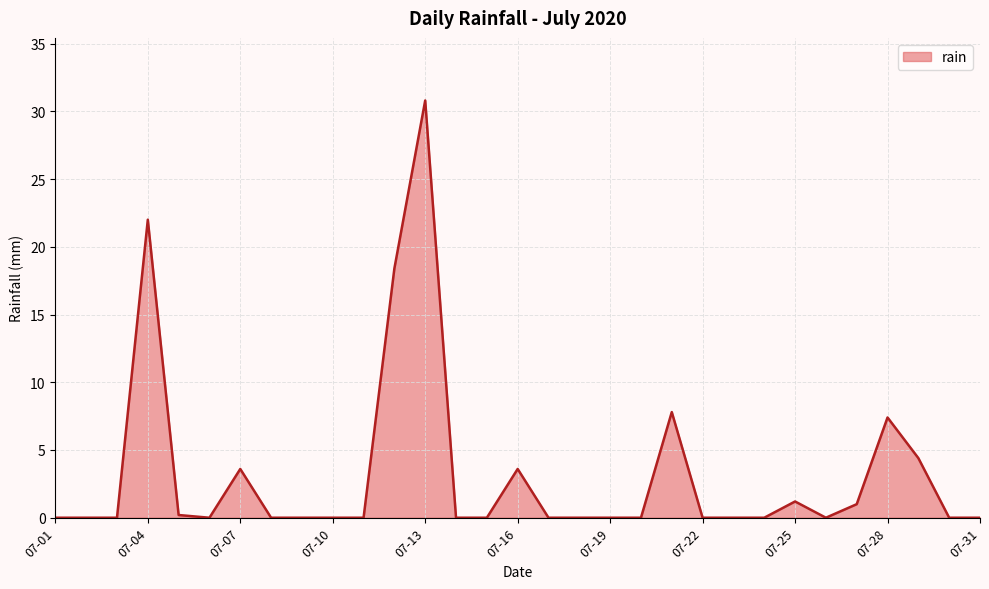

What is the maximum value shown in the chart?

30.8